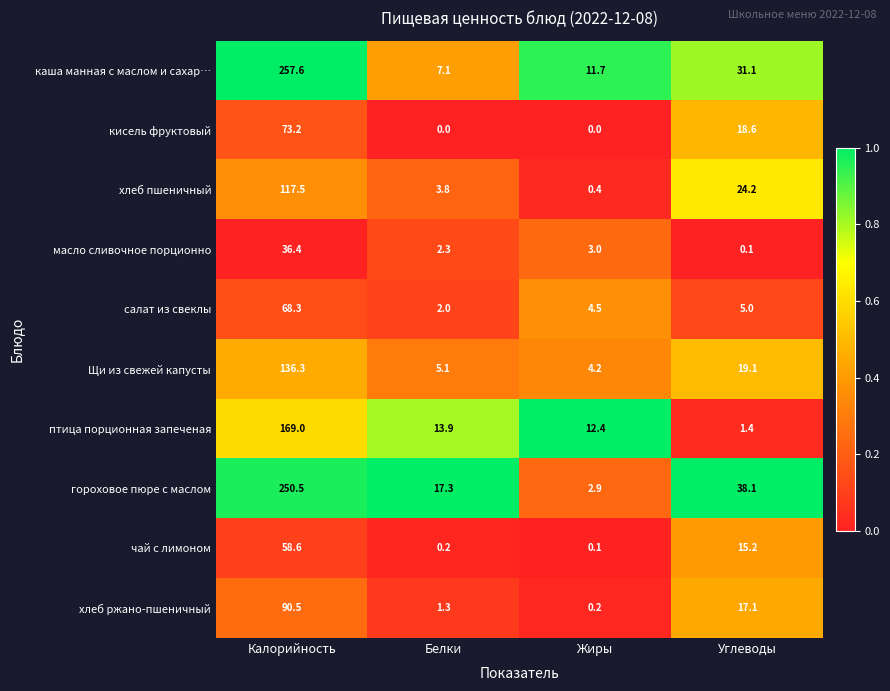

What is the maximum value shown in the chart?

257.6